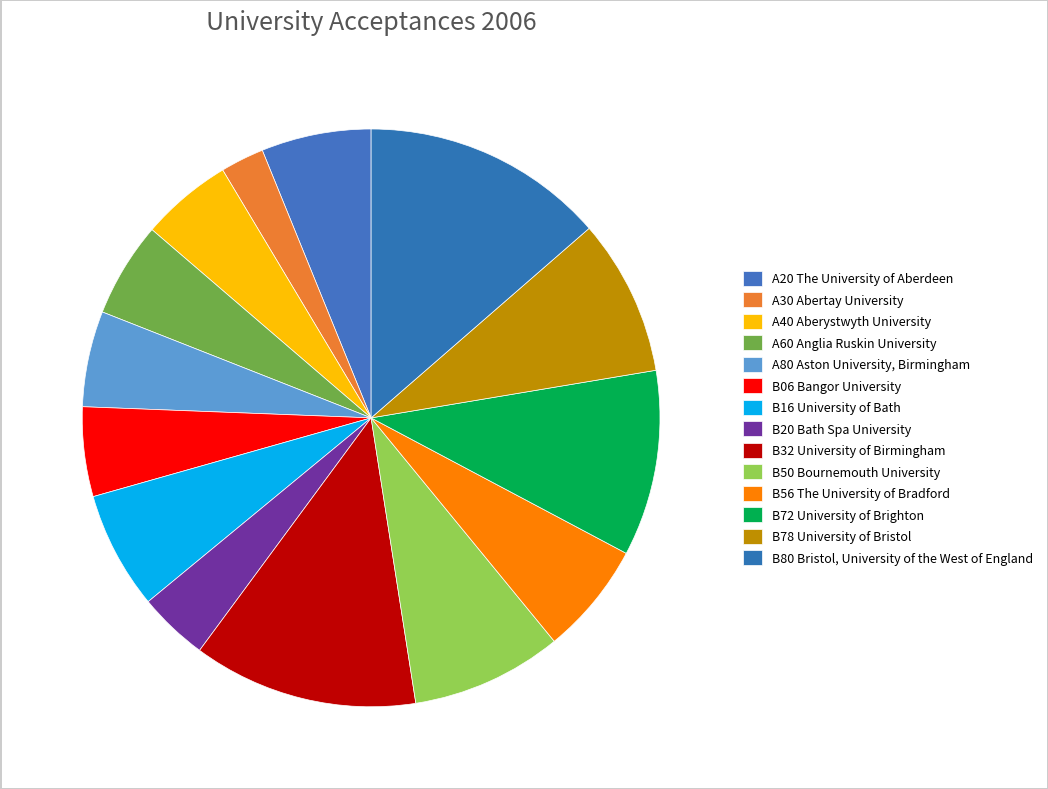

Does B56 The University of Bradford account for over 50% of the chart?

No